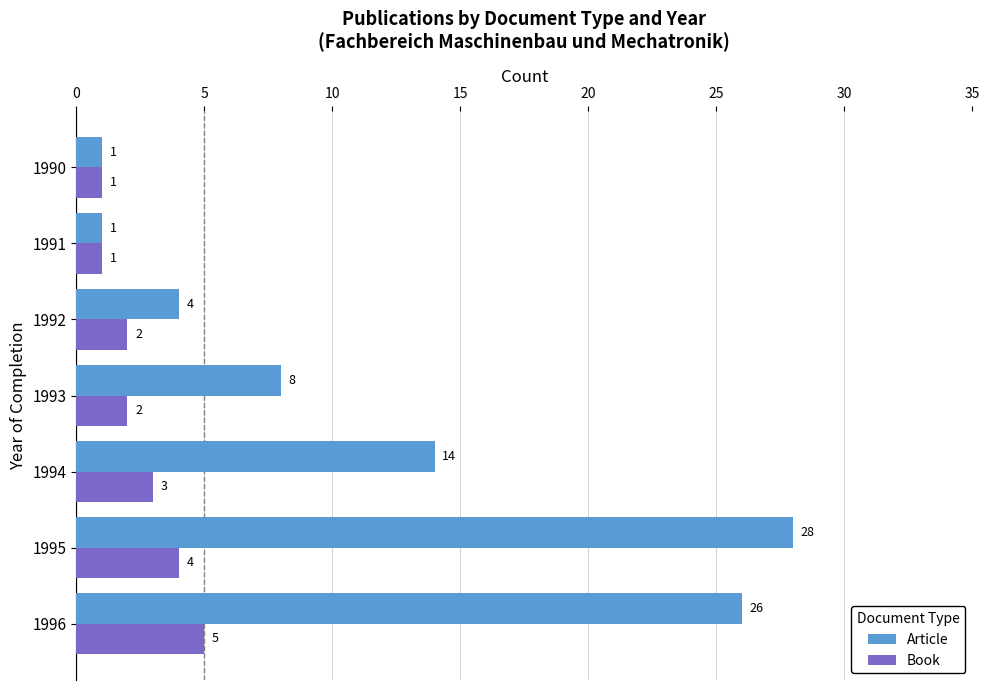

What is the difference between the maximum and minimum values in the Book series?

4